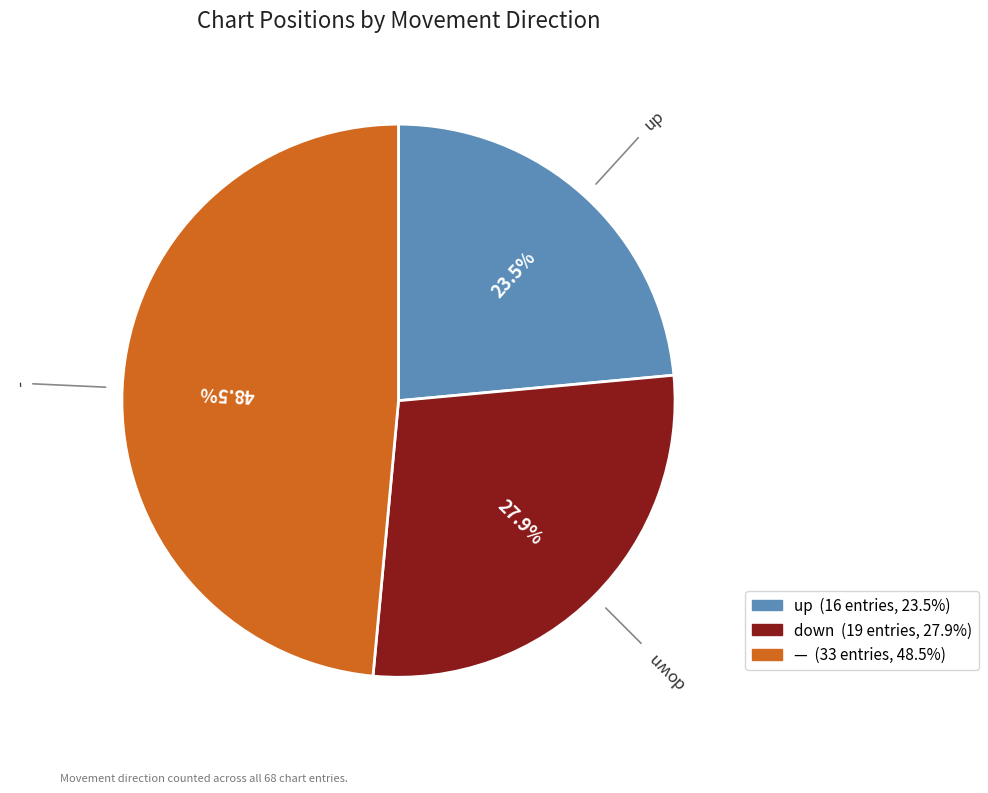

How many slices are in this pie chart?

3